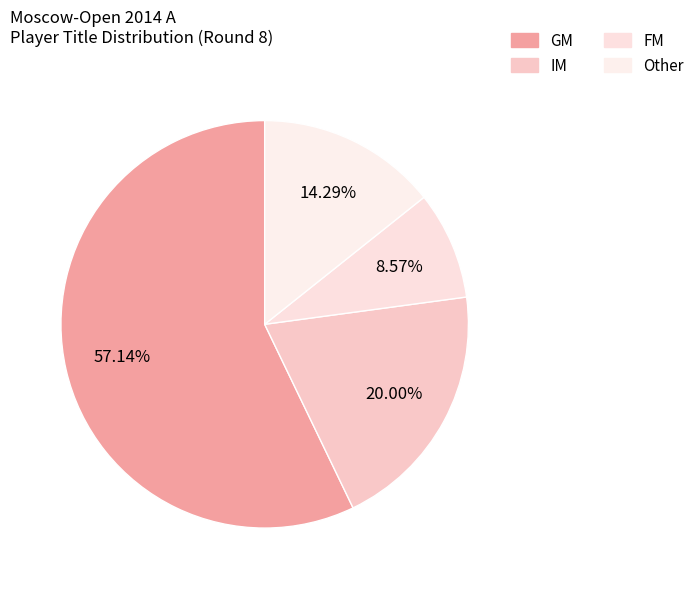

Which slice is the largest?

GM